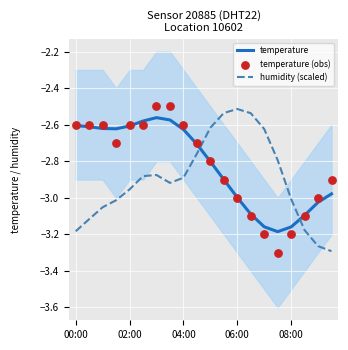

At which category is the sum across all series the highest?

6